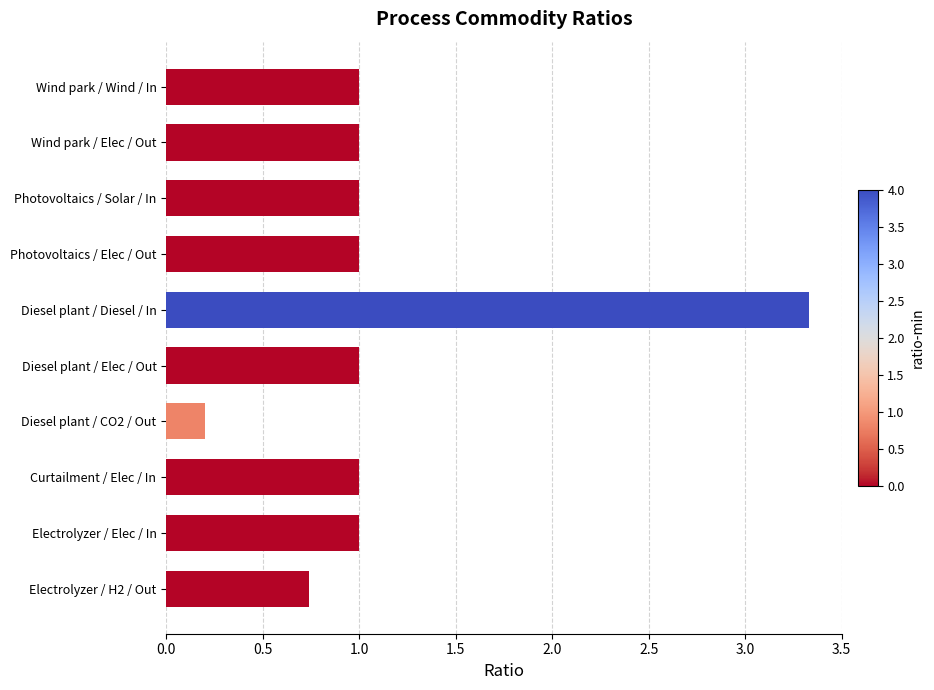

What is the greatest value displayed?

3.3